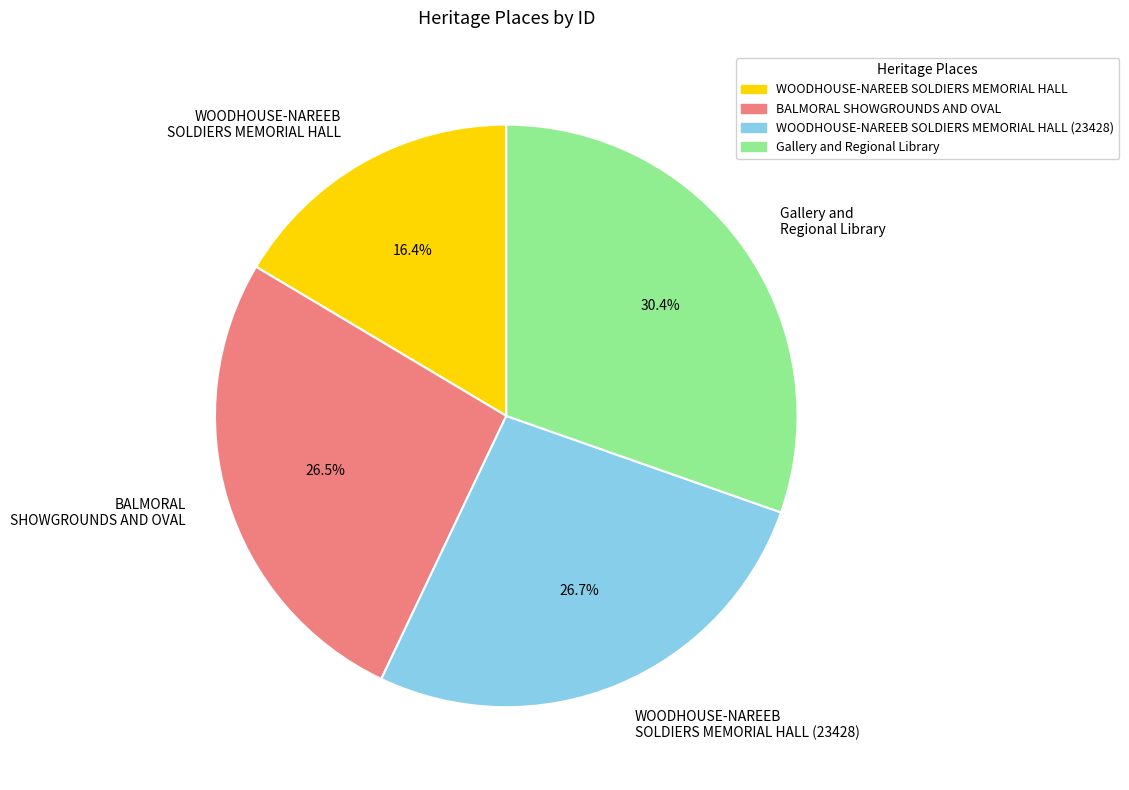

Is the sum of WOODHOUSE-NAREEB SOLDIERS MEMORIAL HALL and WOODHOUSE-NAREEB SOLDIERS MEMORIAL HALL (23428) greater than half?

No